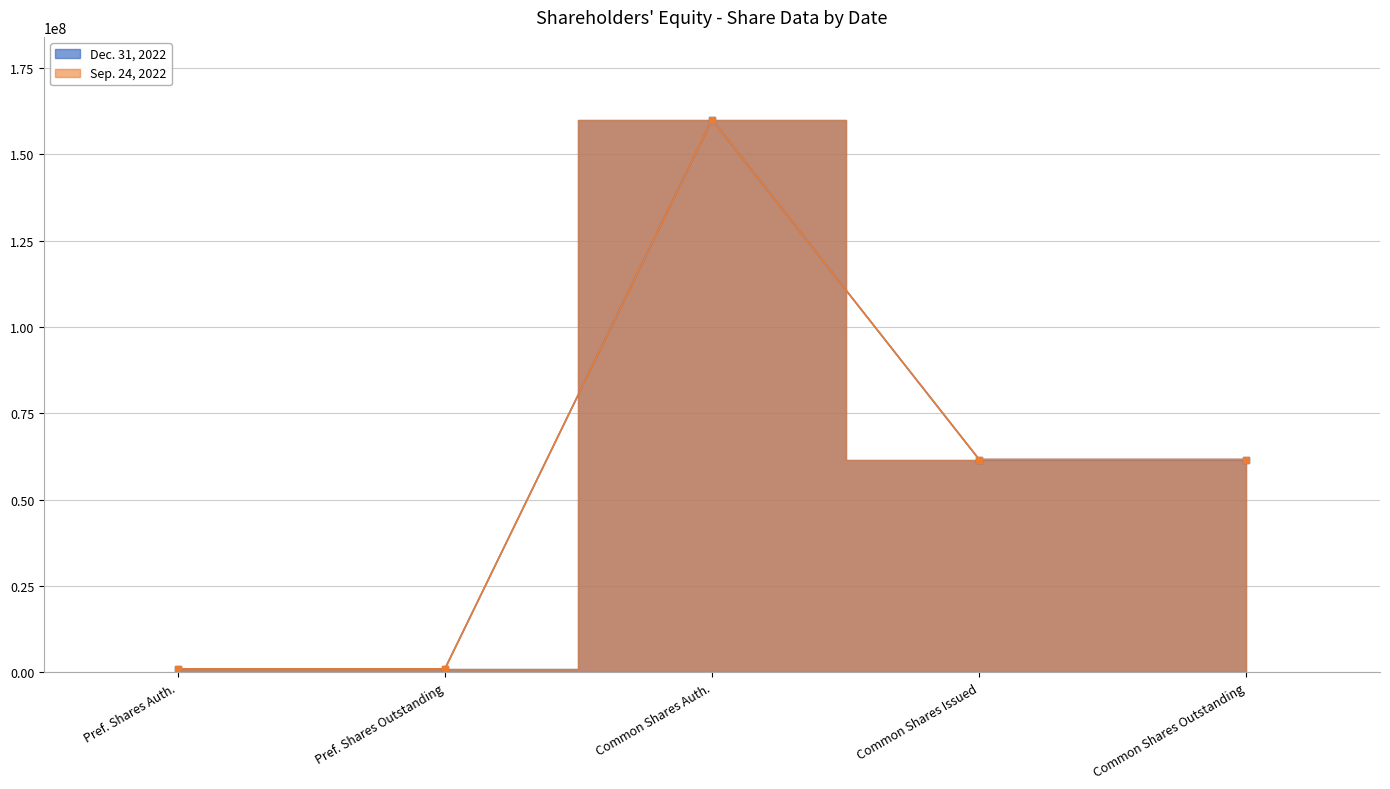

What is the sum of all Dec. 31, 2022 values?

284236386